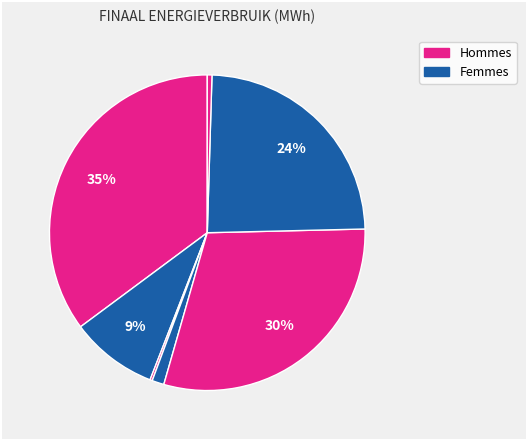

To the nearest percent, what is the average slice percentage?

14%